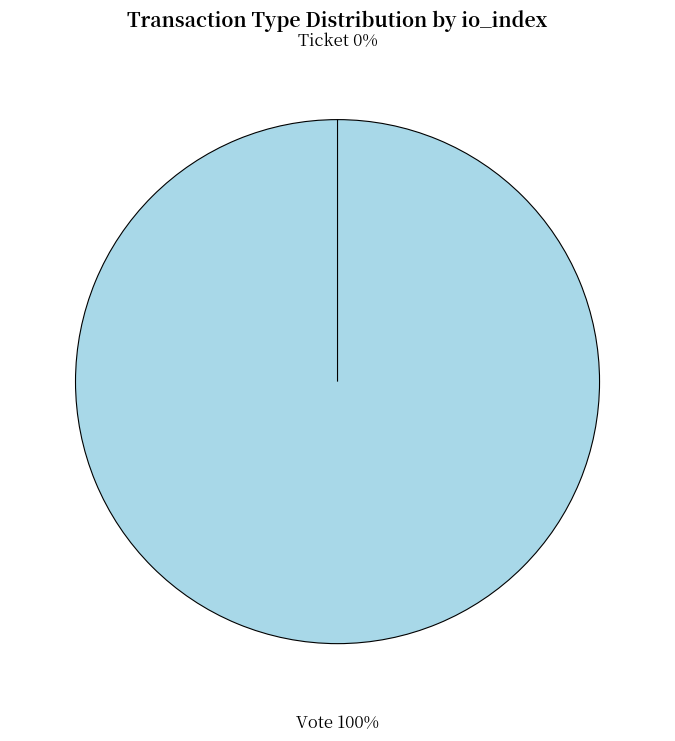

What percentage is the Vote slice, to the nearest percent?

100%